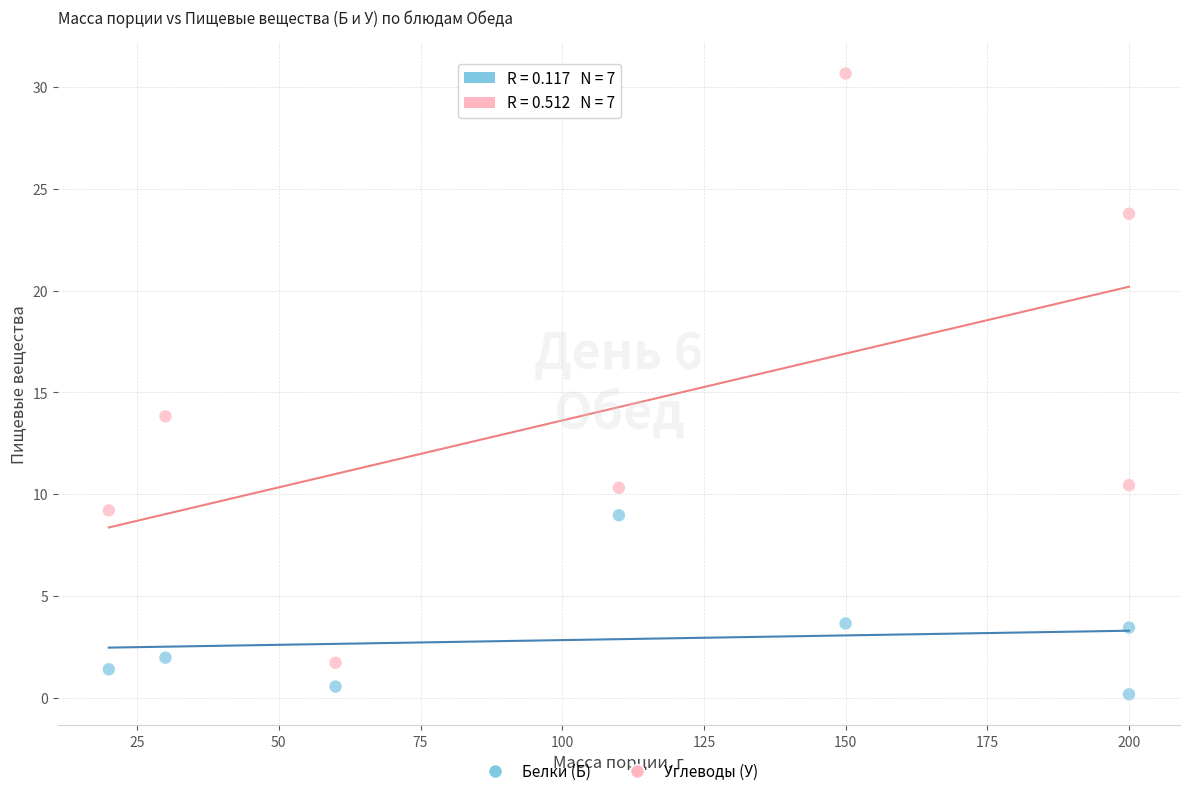

Across all data points, what is the range of X values (max minus min)?

180.0